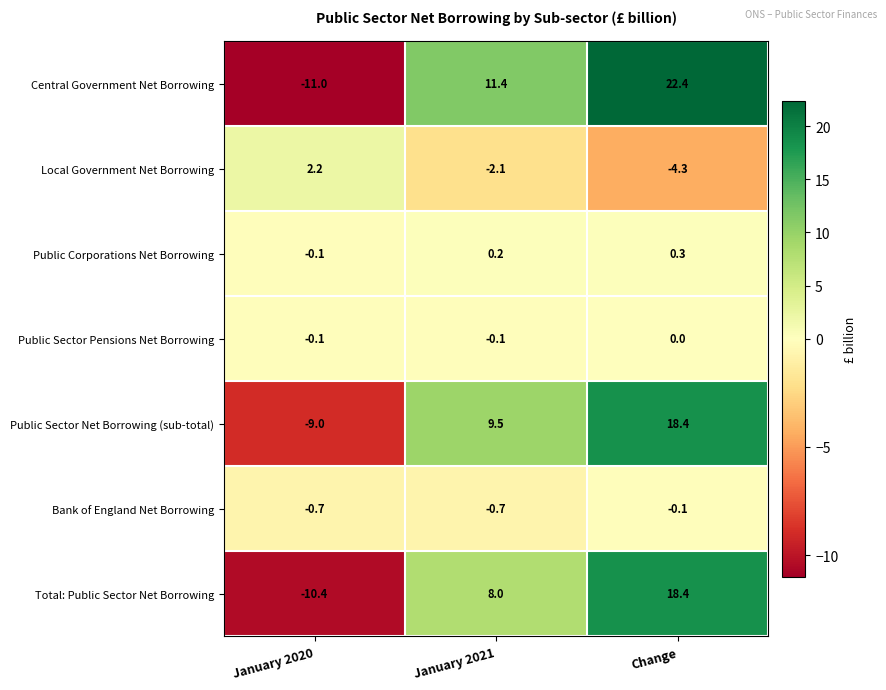

What is the difference between the highest and lowest values at January 2021?

13.5